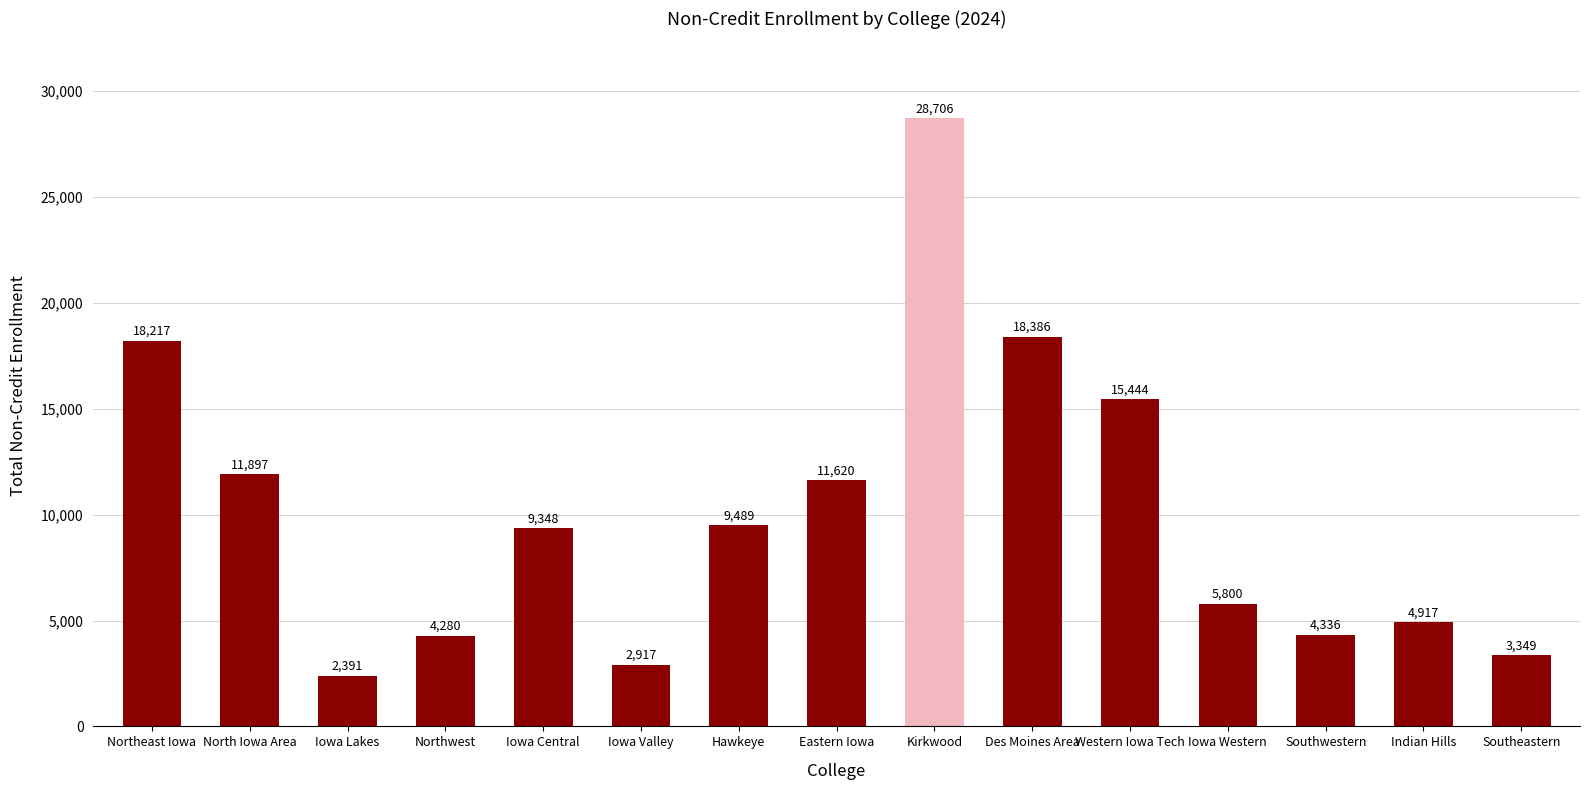

Which has a higher value, North Iowa Area or Southwestern?

North Iowa Area